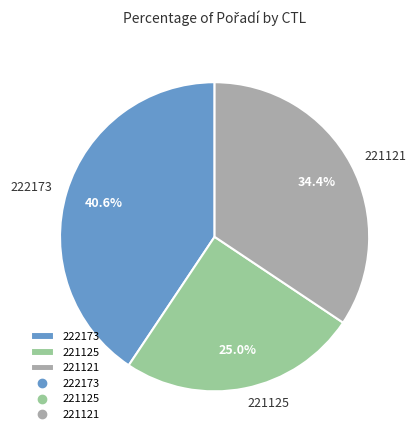

Which has a higher value, 221121 or 222173?

222173